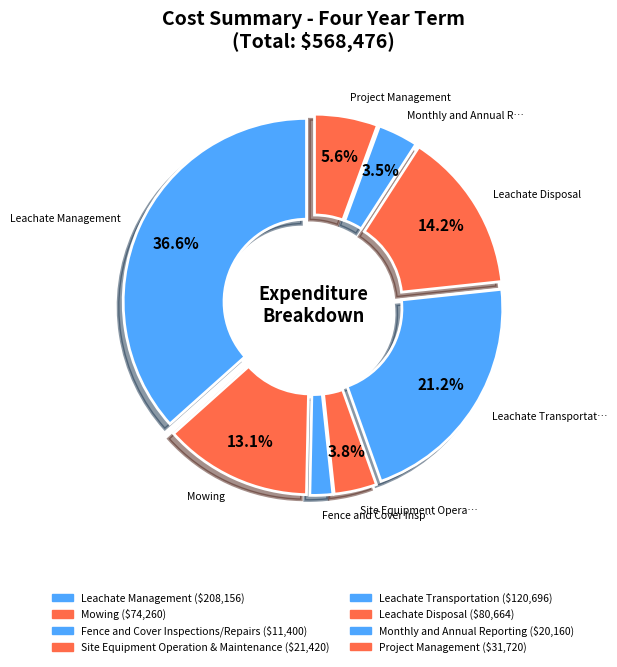

Combined, do Site Equipment Operation & Maintenance and Mowing account for over 50%?

No